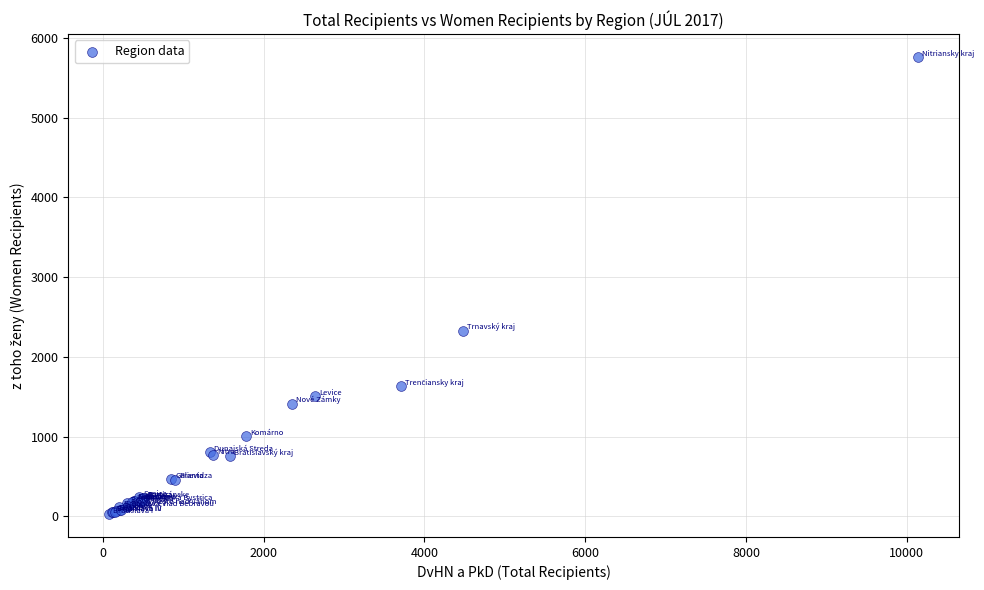

What Y value in the scatter plot is closest to 2894?

2328